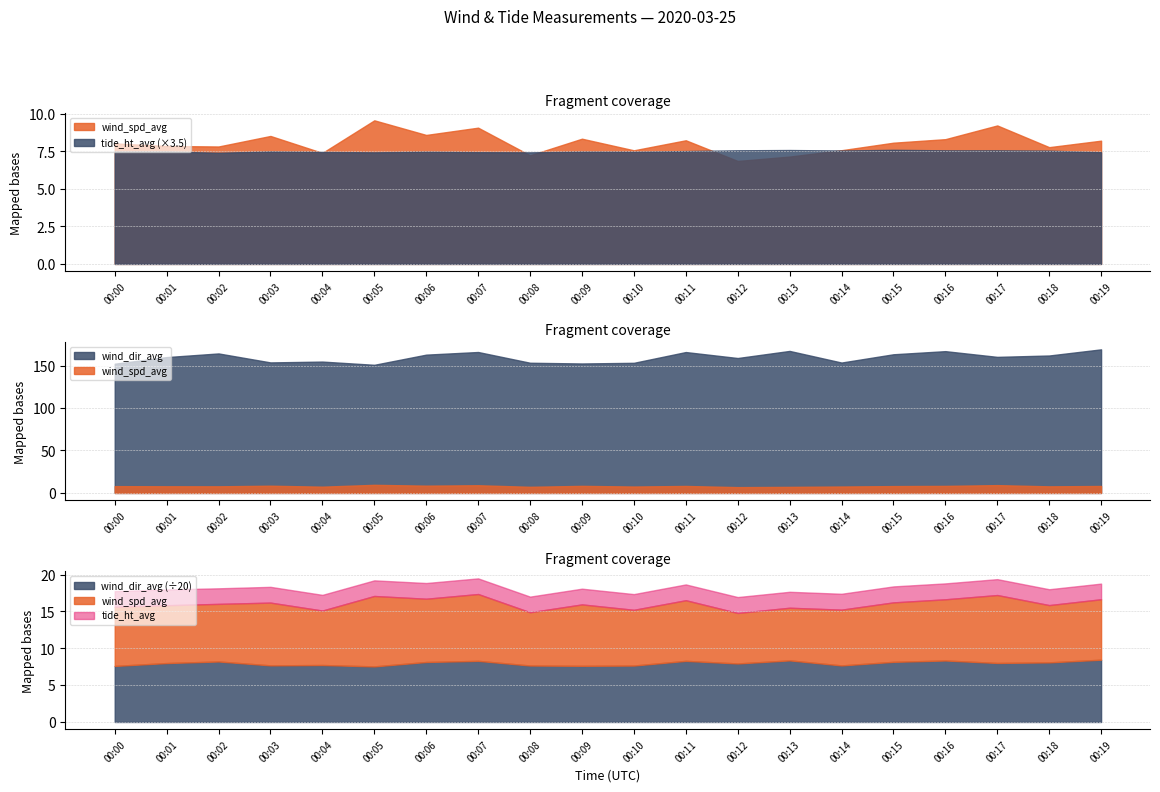

What is the highest value of the tide_ht_avg series?

2.2